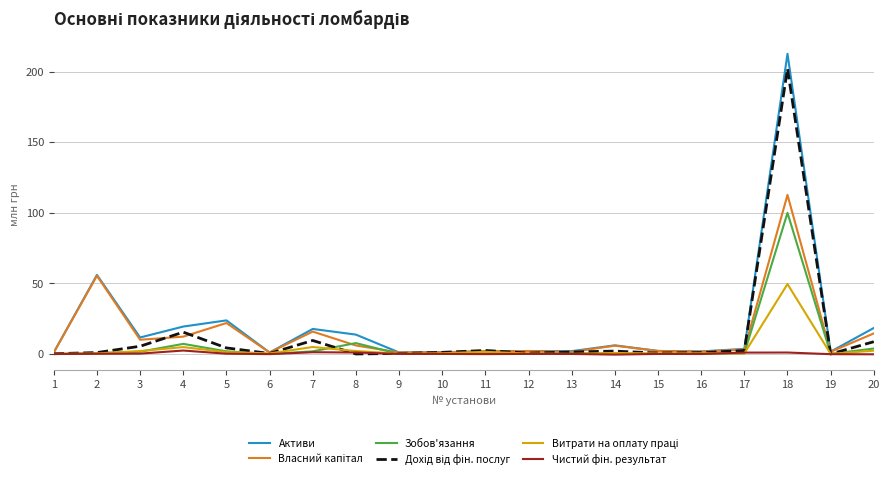

Which series changed the most between 4 and 9?

Активи